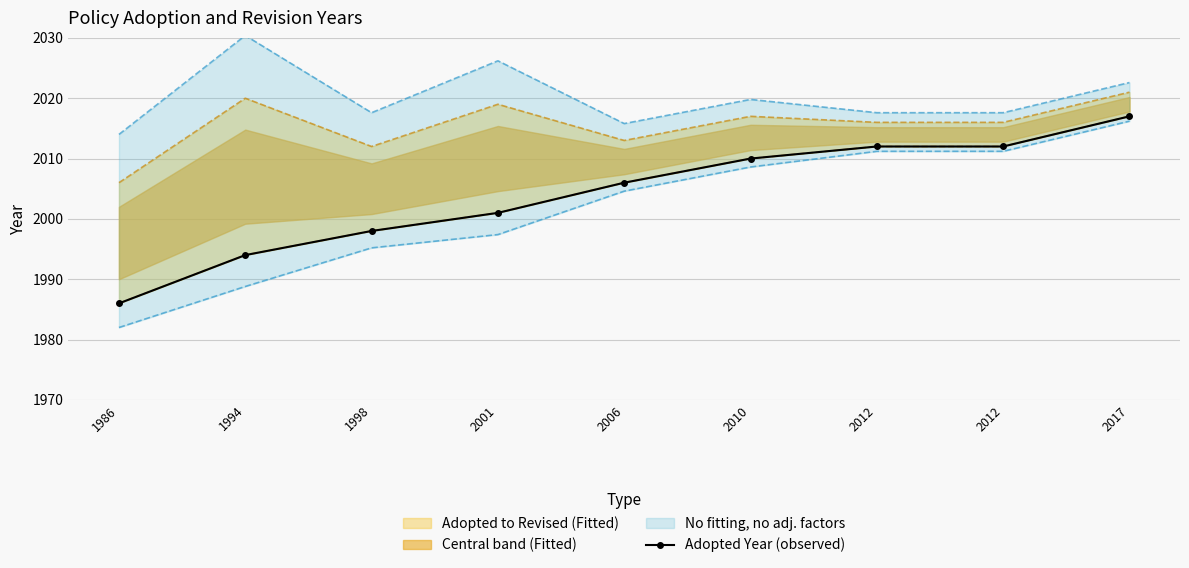

True or false: there are more than 0 points higher than both neighbors.

False